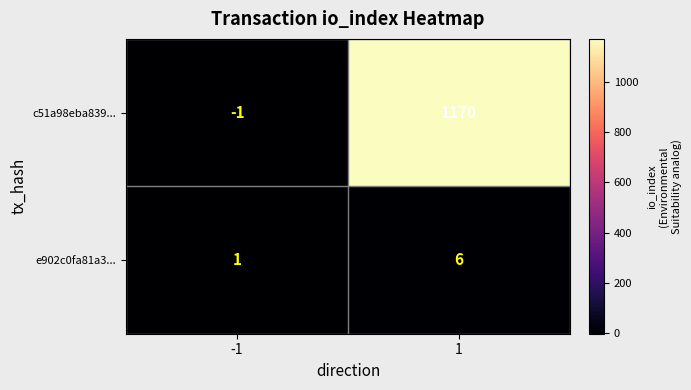

How many series are shown in this chart?

2